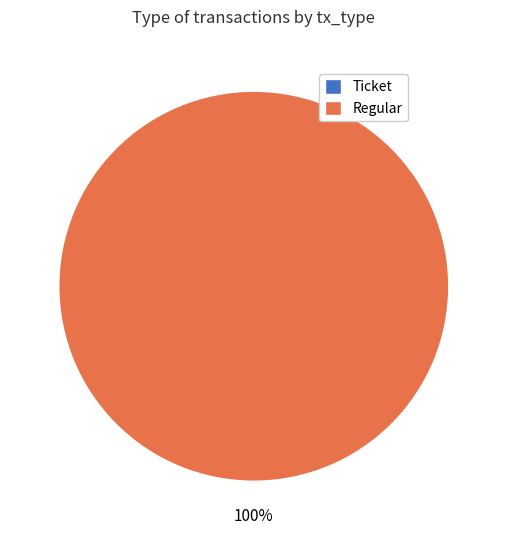

To the nearest percent, what is the difference between the Ticket and Regular slice percentages?

100%